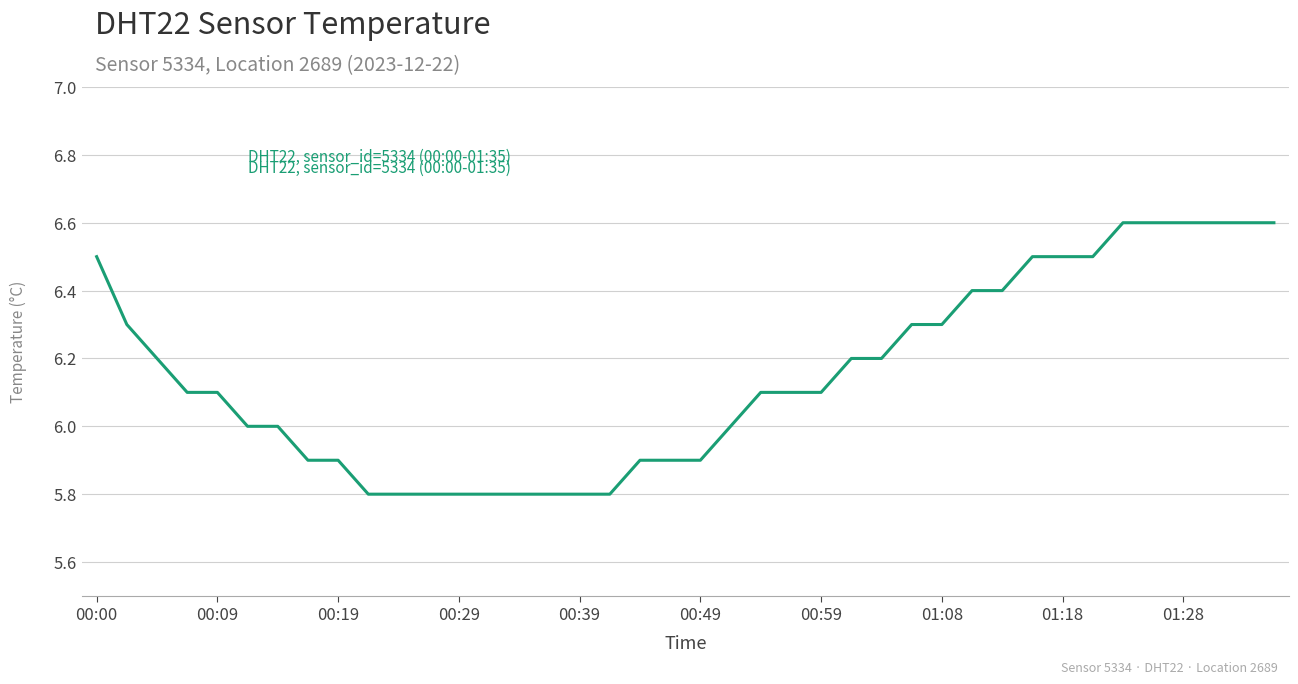

Reading left to right, what are all the values shown in this chart?

6.5	6.3	6.2	6.1	6.1	6.0	6.0	5.9	5.9	5.8	5.8	5.8	5.8	5.8	5.8	5.8	5.8	5.8	5.9	5.9	5.9	6.0	6.1	6.1	6.1	6.2	6.2	6.3	6.3	6.4	6.4	6.5	6.5	6.5	6.6	6.6	6.6	6.6	6.6	6.6